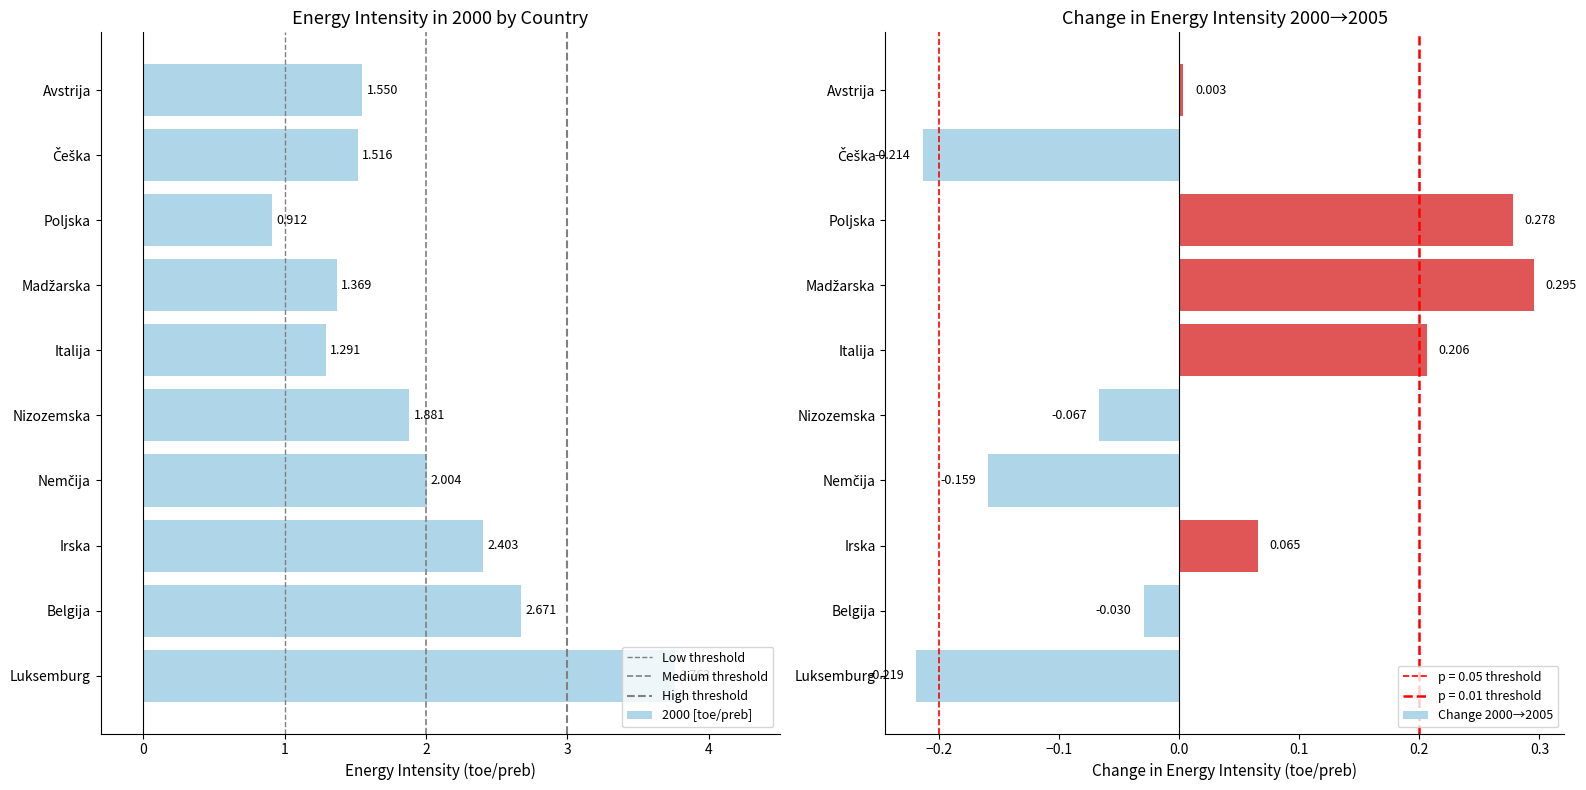

How many values in the 2000 [toe/preb] series are below 1?

1